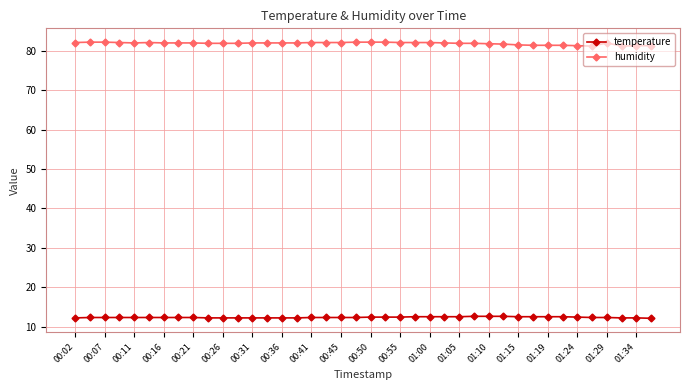

What is the value of the humidity point at the 22nd from the left?

82.2